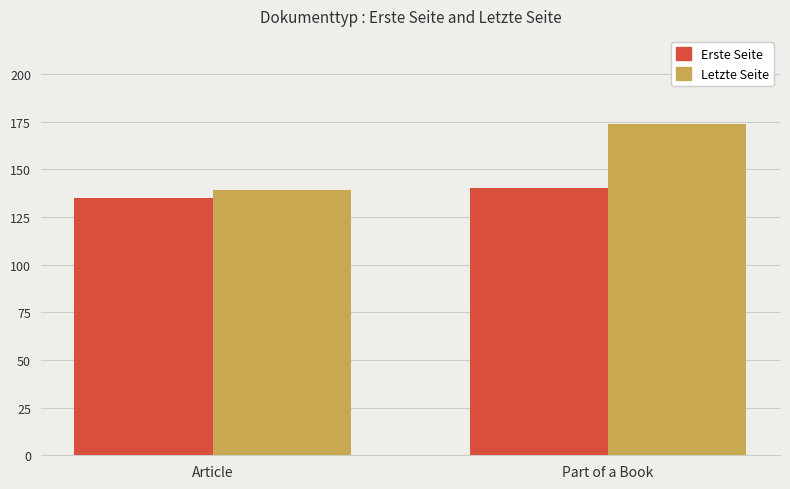

Is the value of Erste Seite at Article greater than the value of Letzte Seite at Article?

No